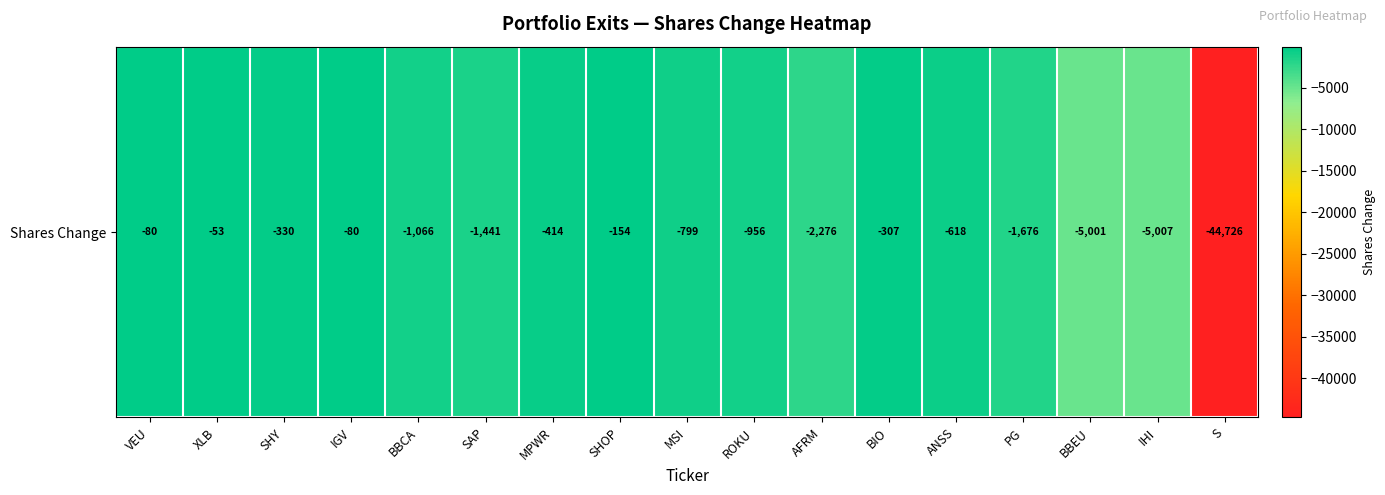

Reading left to right, what are all the values shown in this chart?

VEU=-80	XLB=-53	SHY=-330	IGV=-80	BBCA=-1066	SAP=-1441	MPWR=-414	SHOP=-154	MSI=-799	ROKU=-956	AFRM=-2276	BIO=-307	ANSS=-618	PG=-1676	BBEU=-5001	IHI=-5007	S=-44726